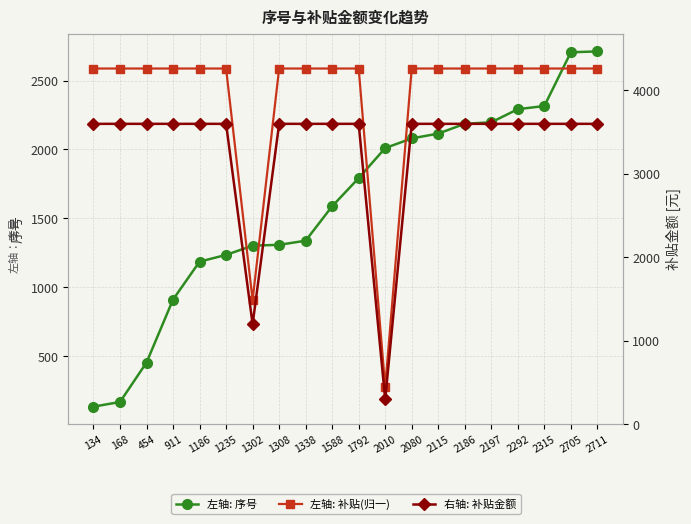

What is the total value across all series at 911?

7098